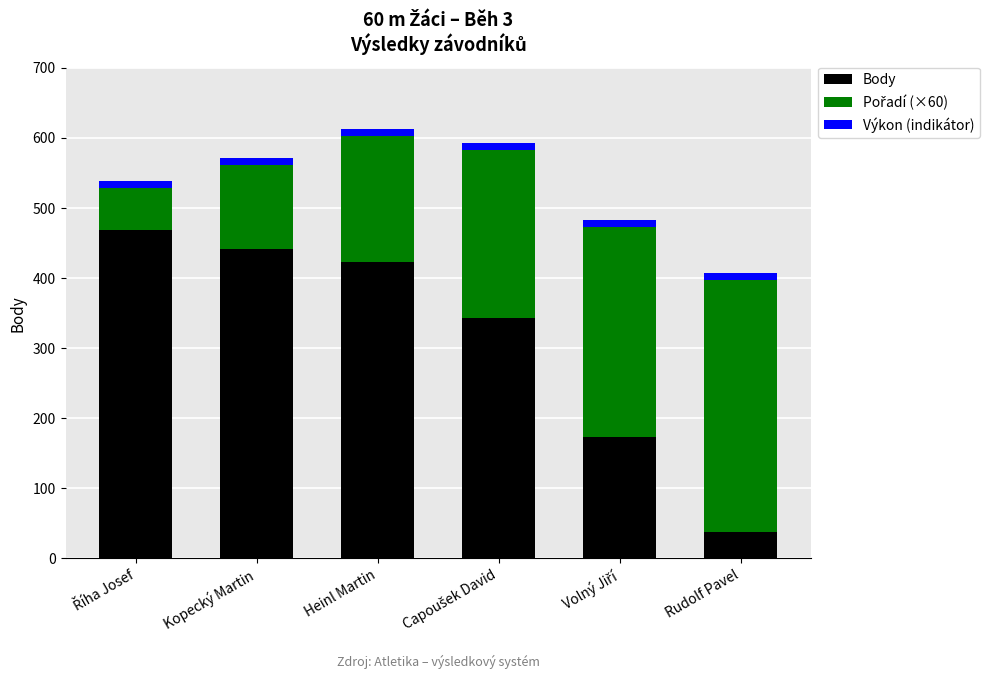

What is the sum of all Body values?

1885